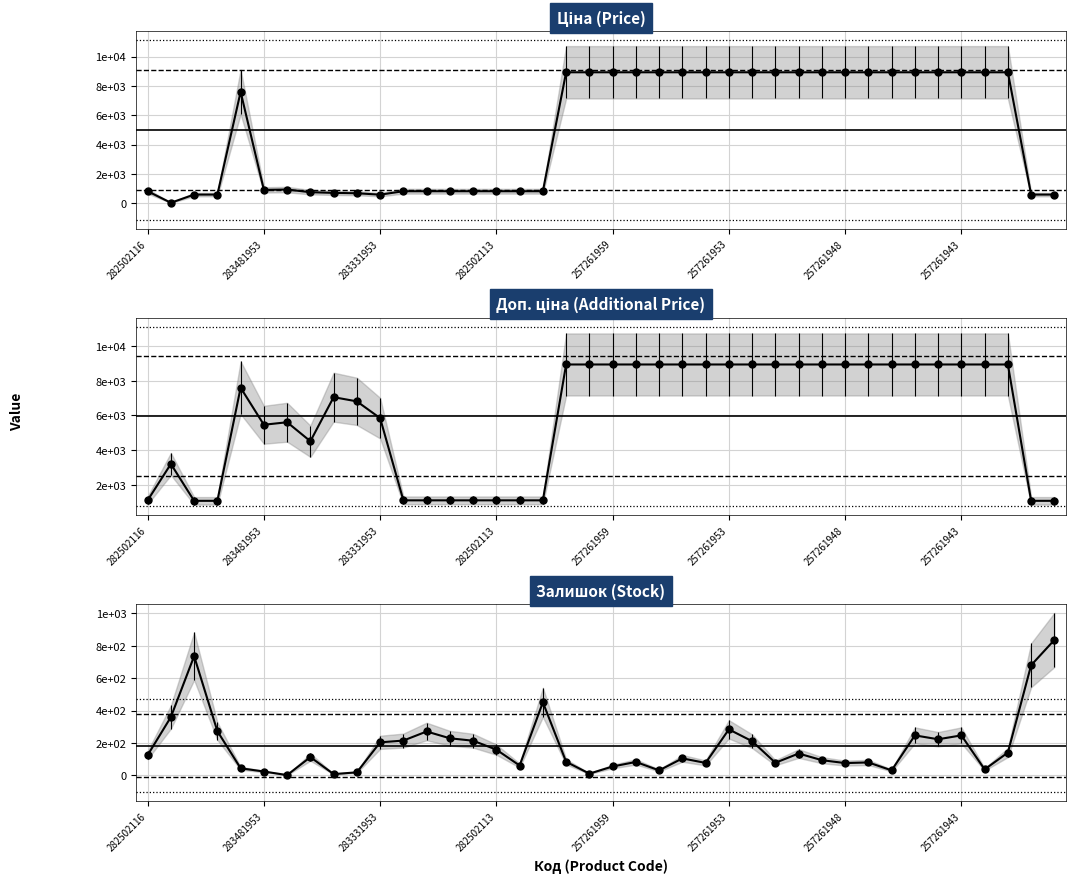

What position from the left is 282502113?

16